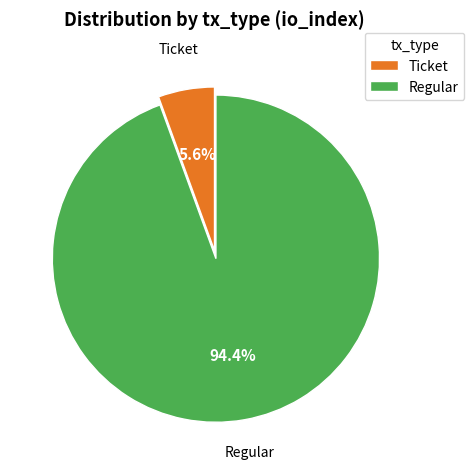

Which slice is the largest?

Regular